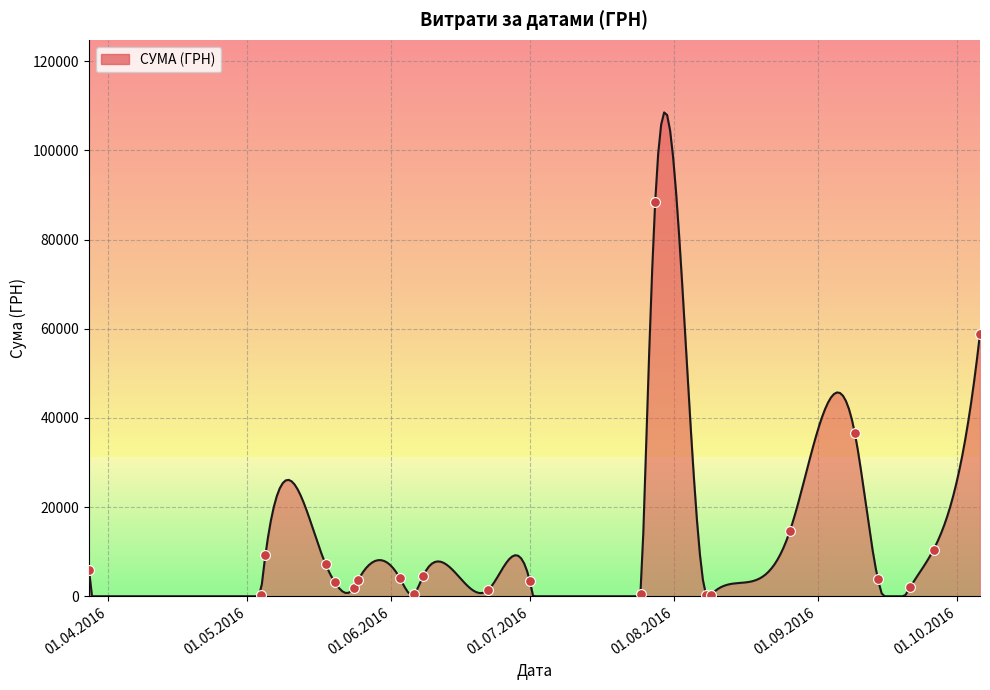

Approximately how many times larger is the value at 24.05.2016 compared to 09.08.2016?

6.1